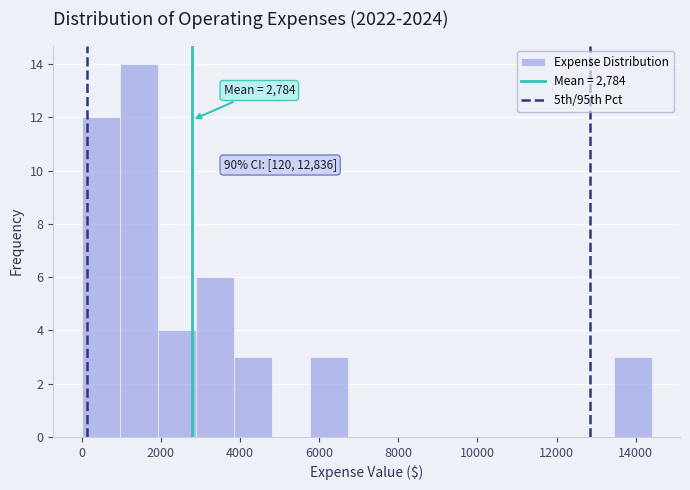

Over which range of the x-axis is the bar tallest?

960 to 1920